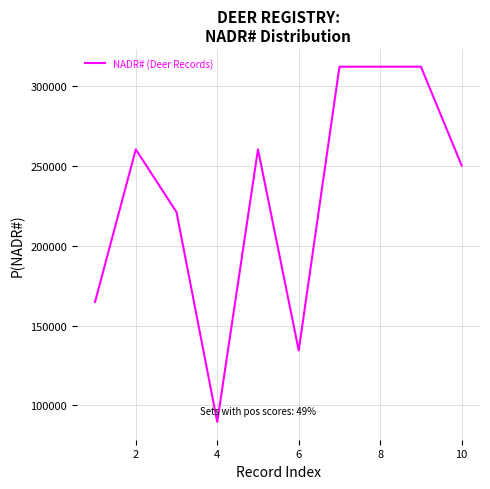

What is the difference between the maximum and minimum values?

222661